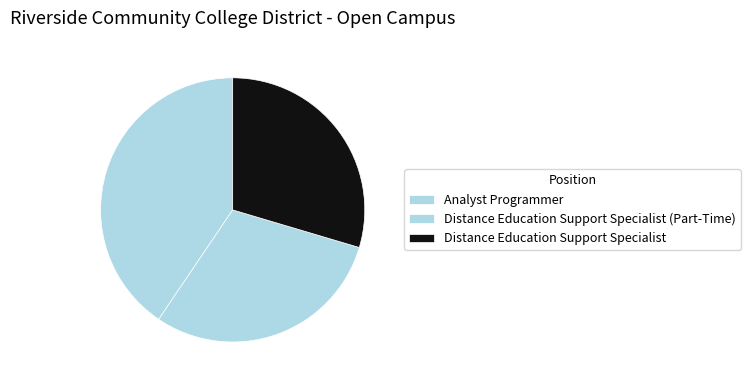

The Analyst Programmer slice represents 41% of the pie. True or false?

True